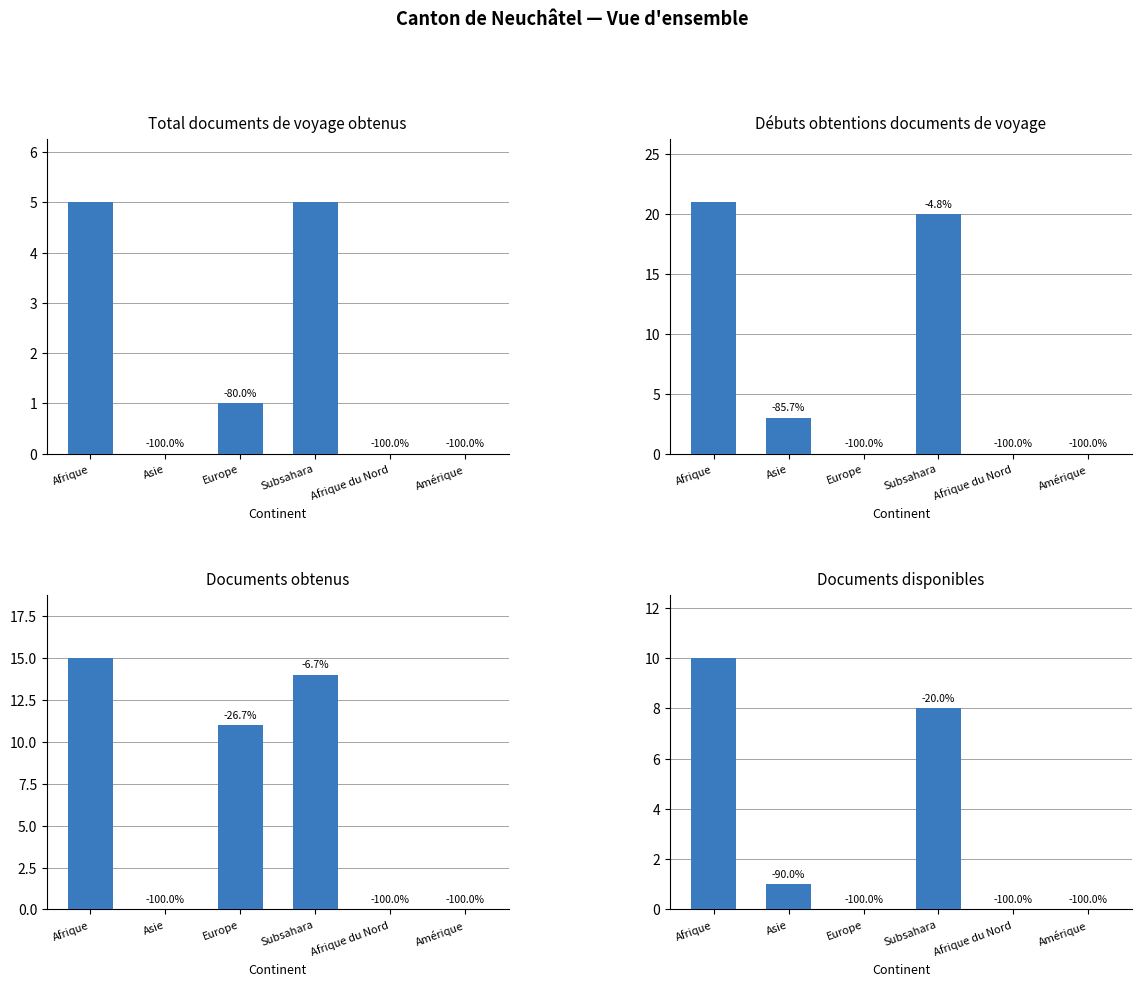

Rank the categories by Débuts obtentions documents de voyage value from highest to lowest.

Afrique, Subsahara, Asie, Europe, Afrique du Nord, Amérique